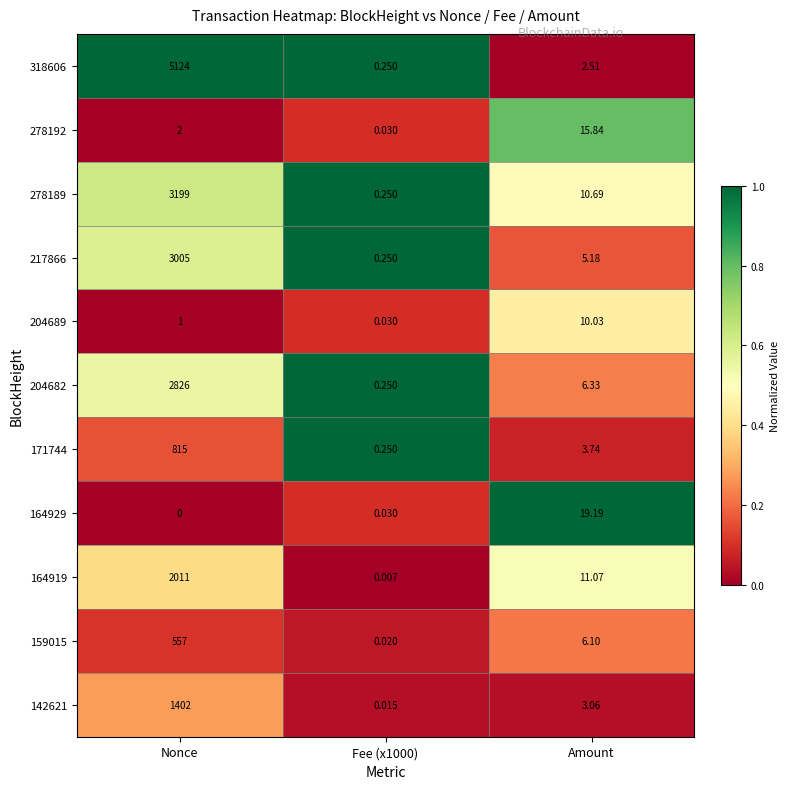

Which series has the widest spread of values?

318606